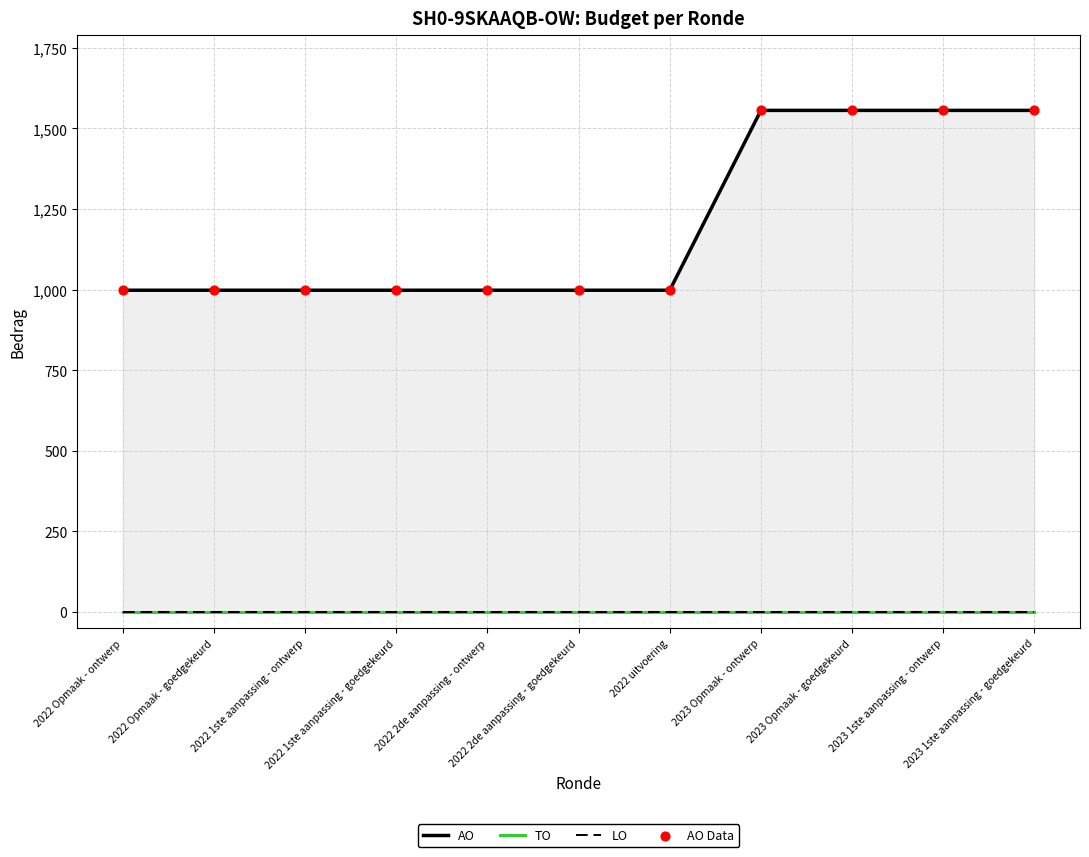

Is the value of LO at 2022 Opmaak - ontwerp greater than the value of AO Data at 2022 uitvoering?

No